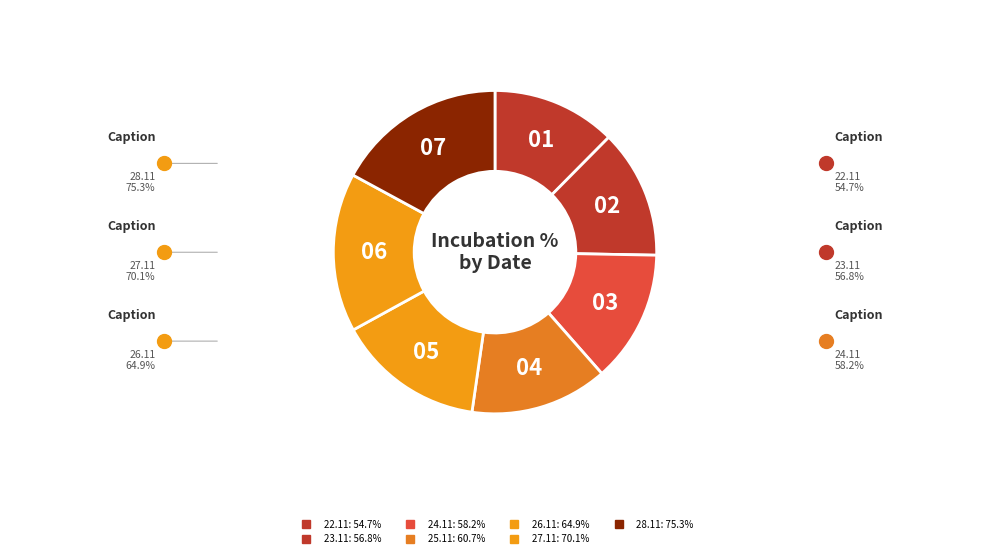

Is it true that 23.11 is 13% of the pie?

True